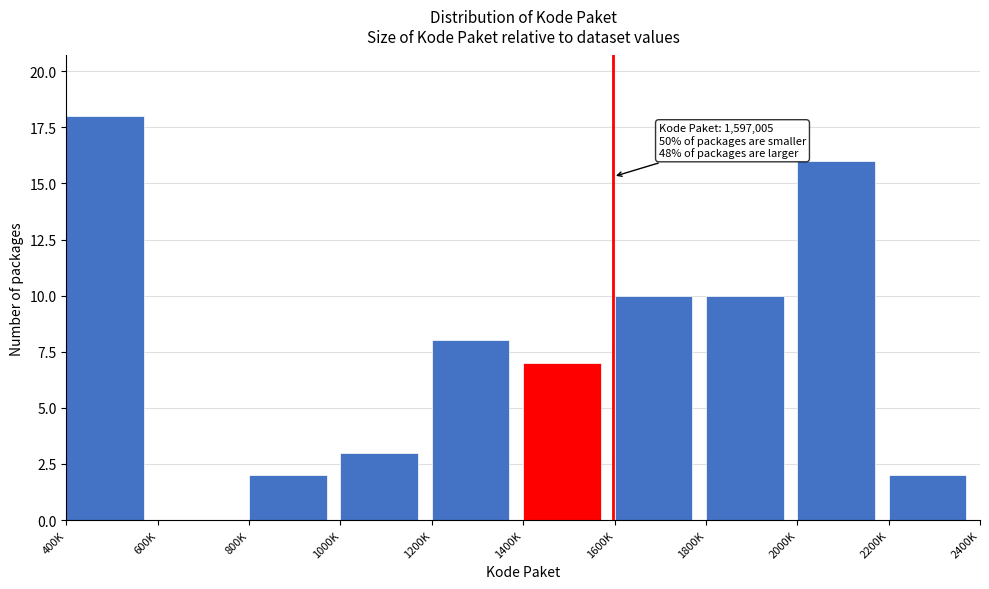

Reading left to right, transcribe all the data shown in this chart.

400K=18	600K=0	800K=2	1000K=3	1200K=8	1400K=7	1600K=10	1800K=10	2000K=16	2200K=2